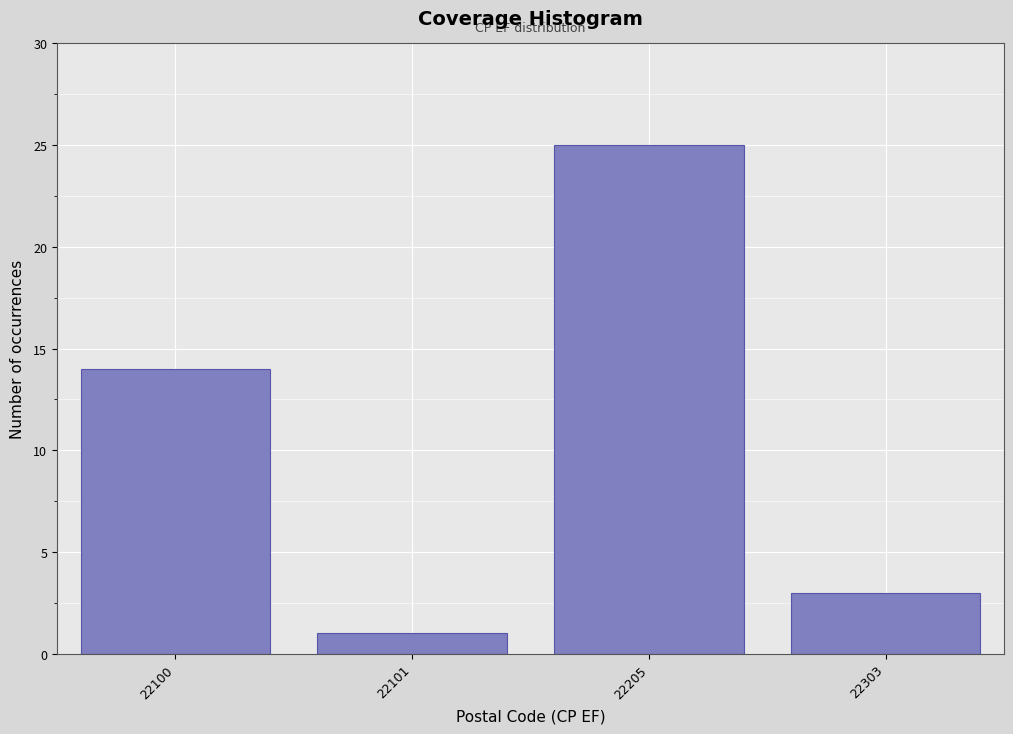

Reading left to right, list all the values displayed in this chart.

14	1	25	3